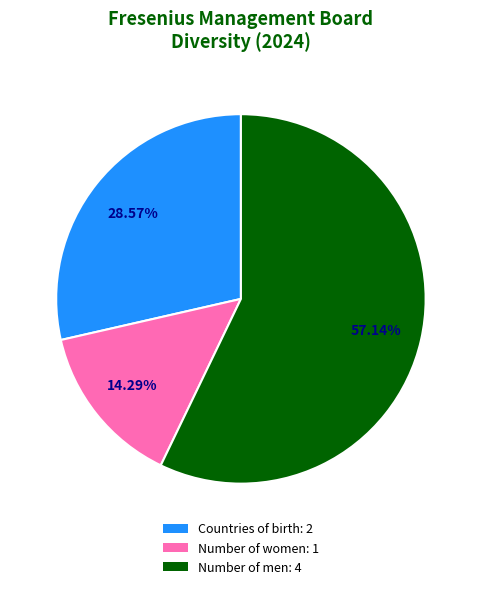

Is there any slice that represents more than half of the pie?

Yes